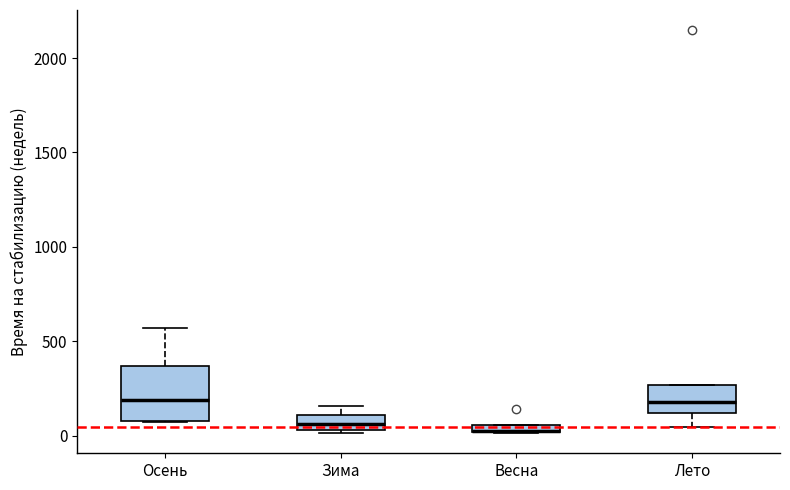

Which box is the tallest, from its lower edge to its upper edge?

Осень